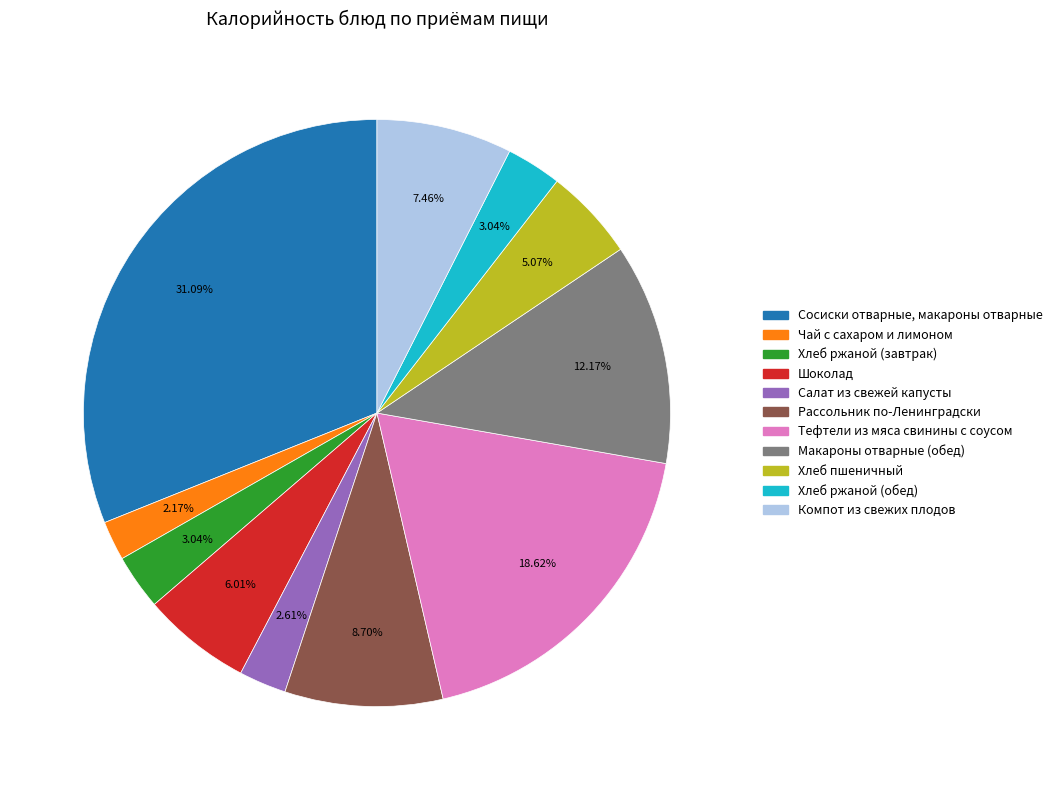

To the nearest percent, what is the combined percentage of Тефтели из мяса свинины с соусом and Хлеб пшеничный?

24%